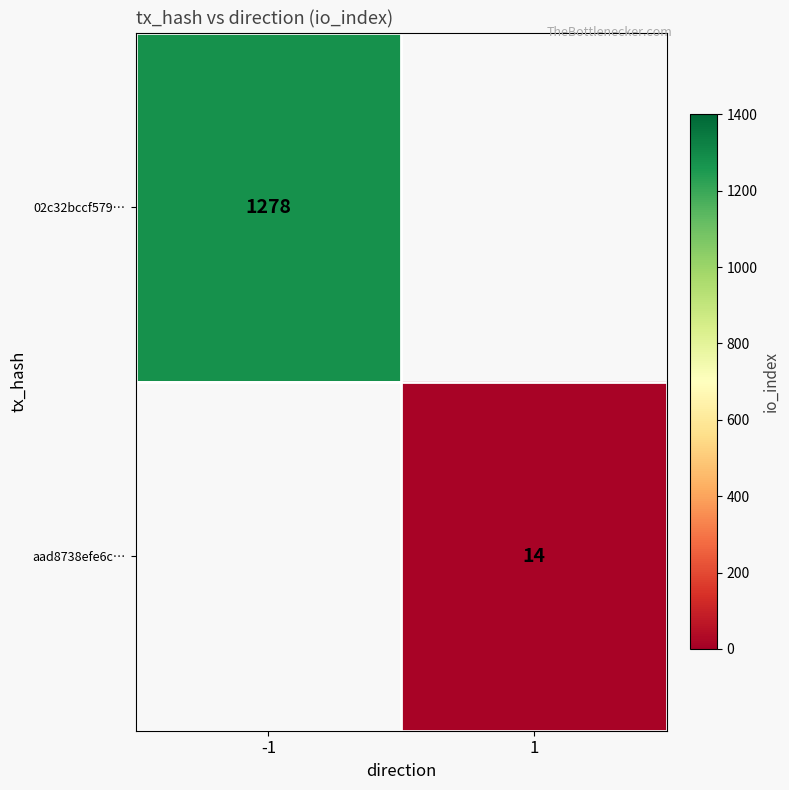

Is it true that aad8738efe6c… equals 7 at 1?

False